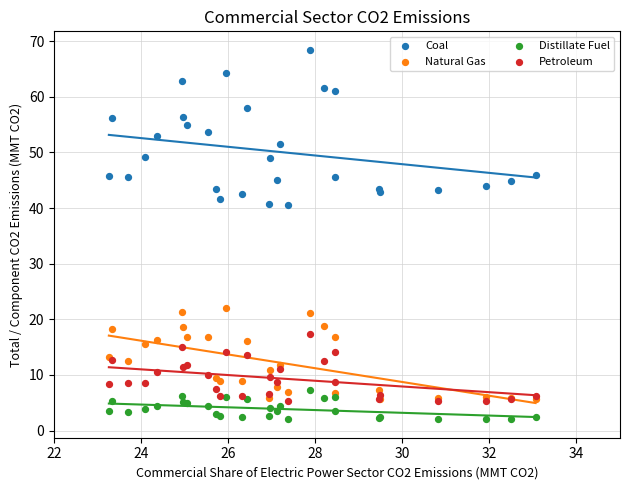

Which series has the largest Y range (max minus min)?

Coal